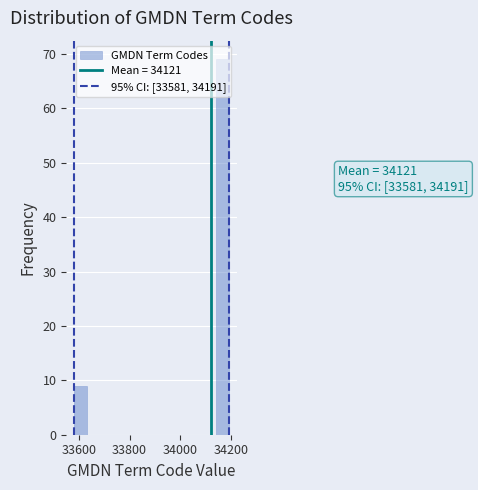

Read against the x-axis, roughly where is the centre of the tallest bar?

34160